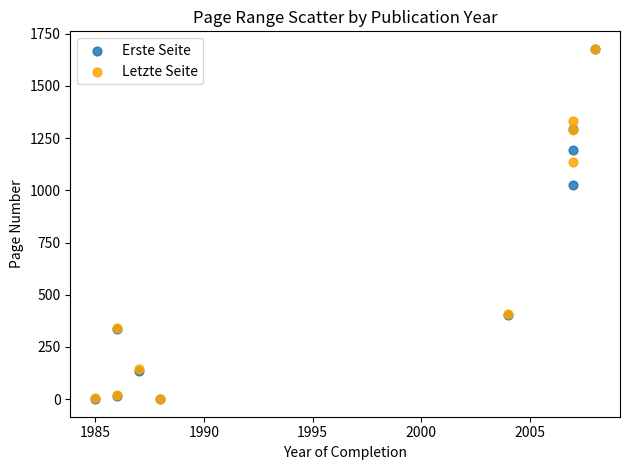

Across all series, what Y value is closest to 838?

1027